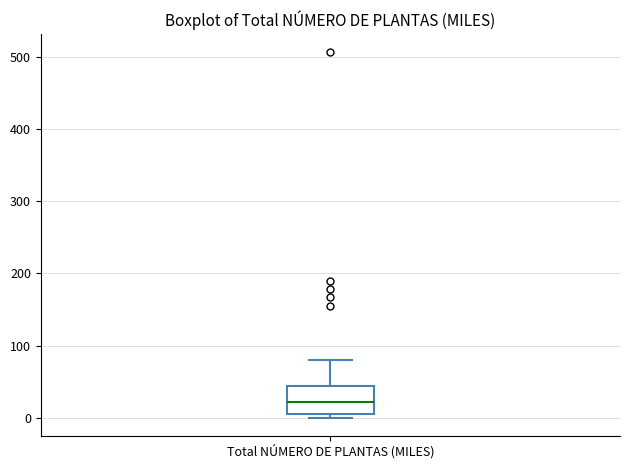

Transcribe this box plot: give where the median line is, the range the box spans, and where the two whiskers end, as read against the y-axis. The values are not printed on the chart, so give them approximately, as read against the axis.

median 20, box 10 to 40, whiskers 0 to 80